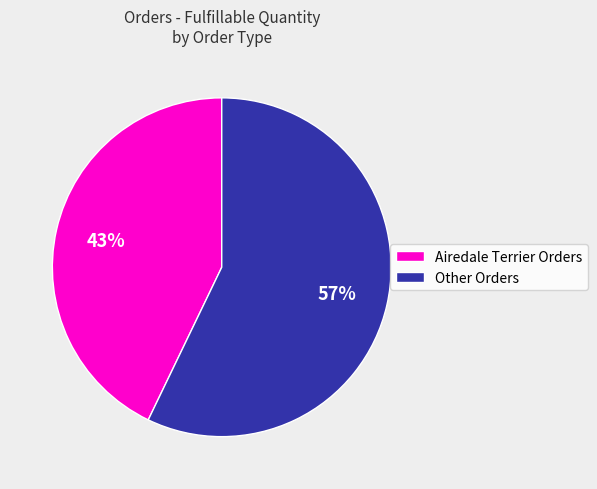

To the nearest percent, what portion does Airedale Terrier Orders represent?

43%